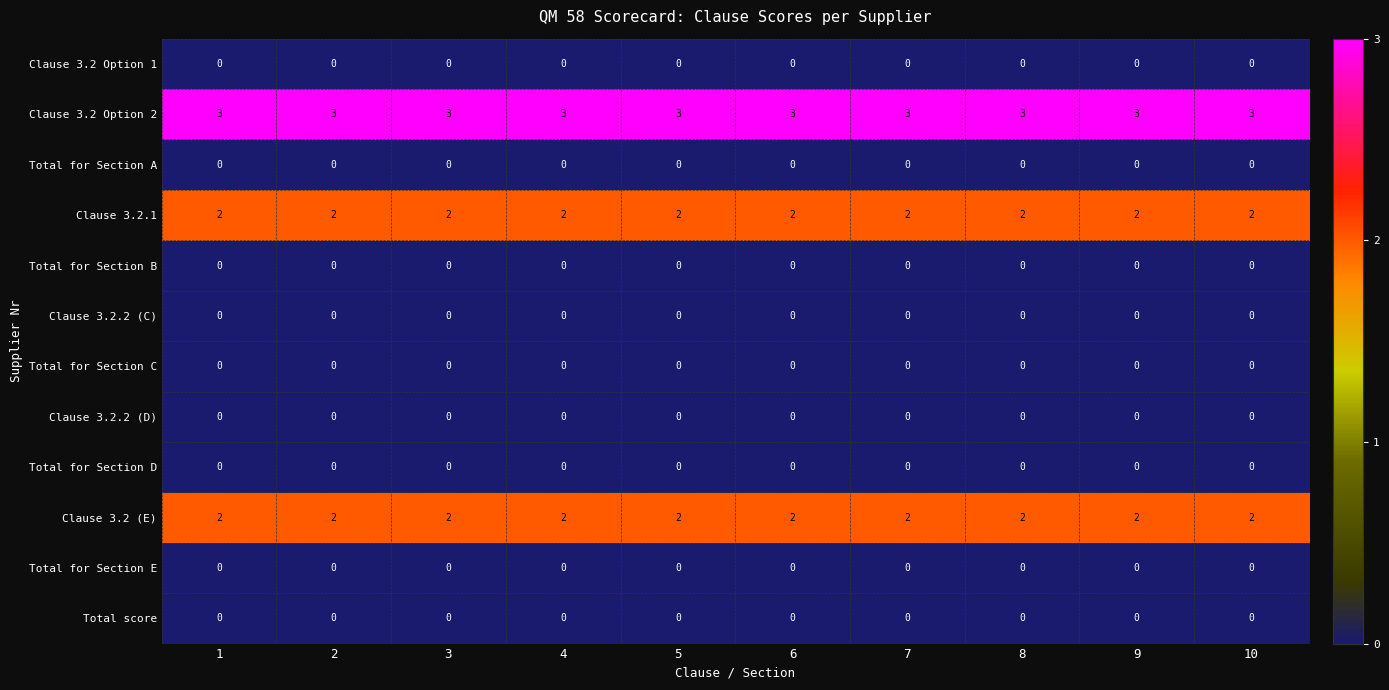

At how many categories does at least one series exceed 1?

10